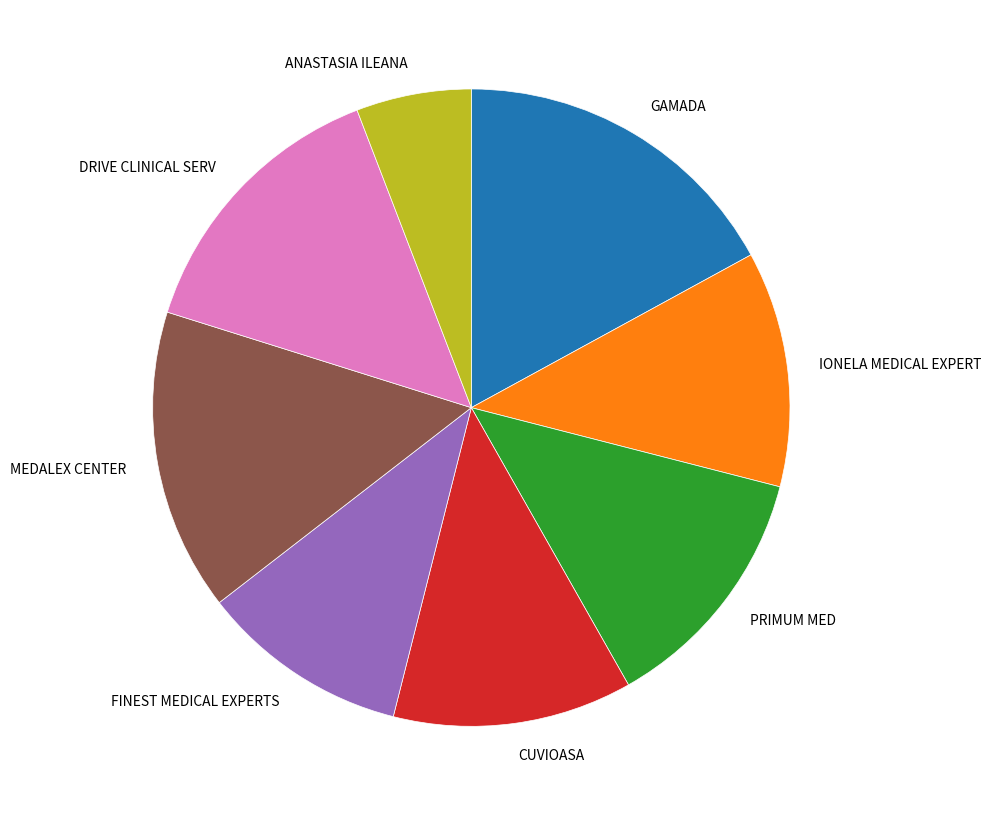

What is the smallest slice in the pie chart?

ANASTASIA ILEANA